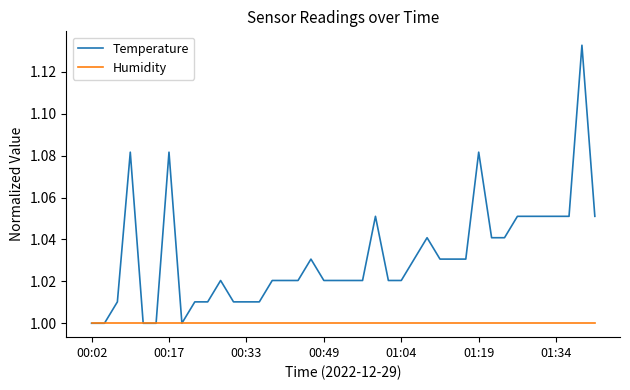

Which series has the widest spread of values?

Temperature